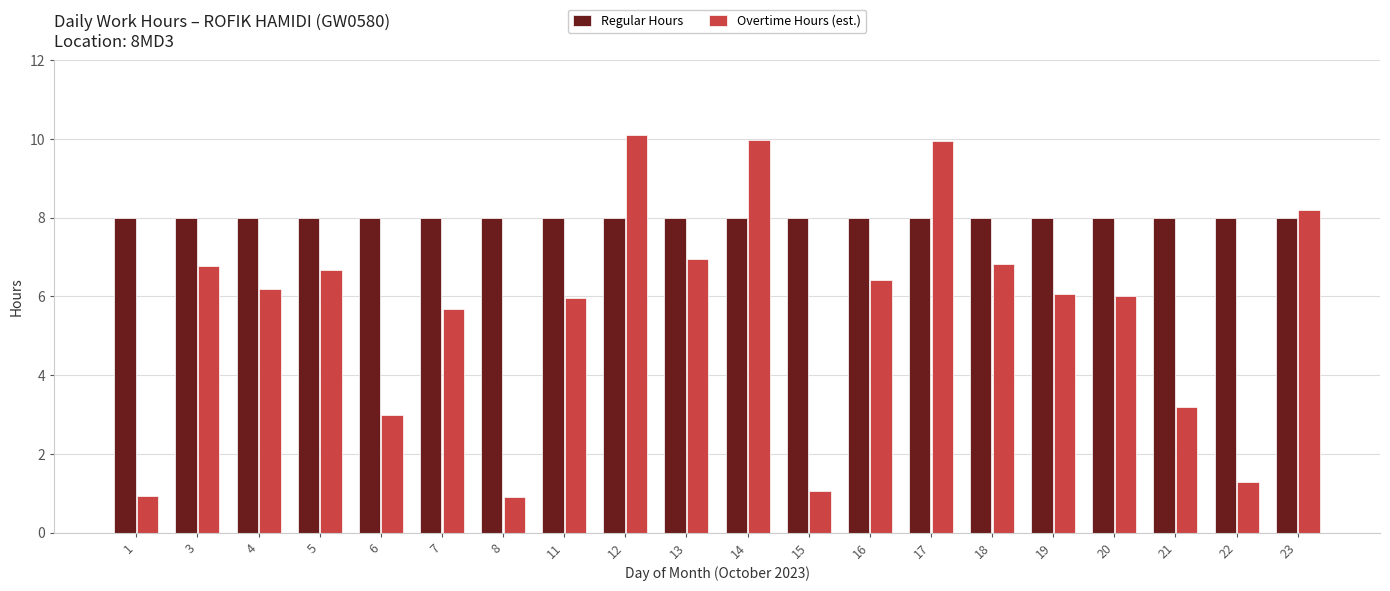

What is the value of the Overtime Hours (est.) bar at the 19th from the left?

1.3